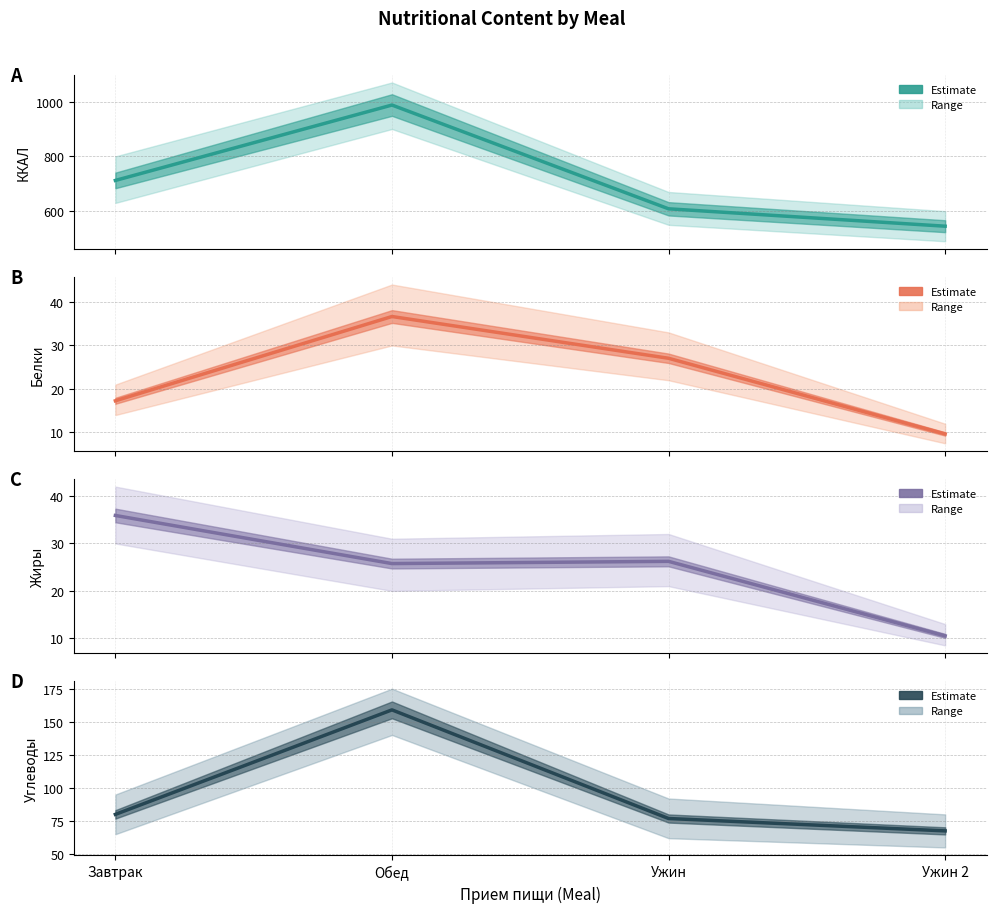

Does the chart have visible grid lines?

Yes